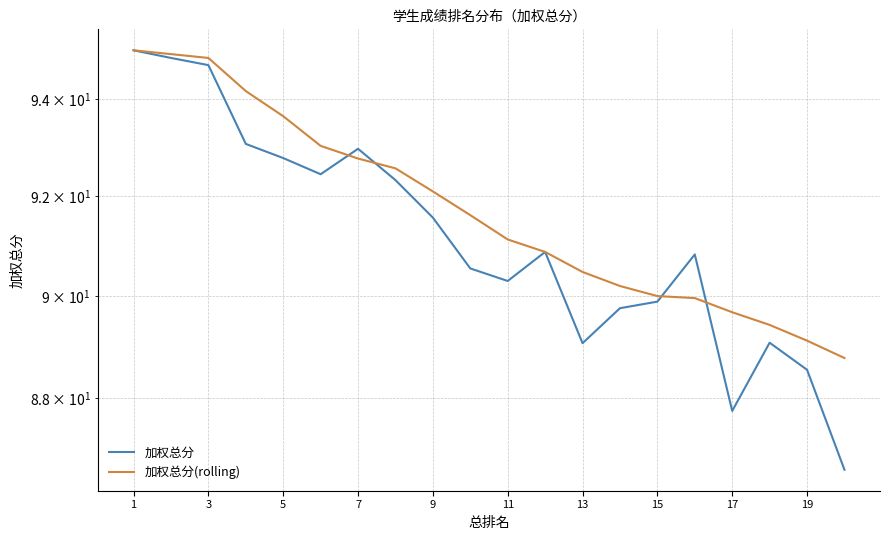

Reading left to right, list all the values displayed in this chart.

加权总分: 95.0	94.8	94.7	93.1	92.8	92.5	93.0	92.3	91.6	90.5	90.3	90.9	89.1	89.8	89.9	90.8	87.8	89.1	88.5	86.6
加权总分(rolling): 95.0	94.9	94.8	94.2	93.6	93.0	92.8	92.6	92.1	91.6	91.1	90.9	90.5	90.2	90.0	90.0	89.7	89.4	89.1	88.8